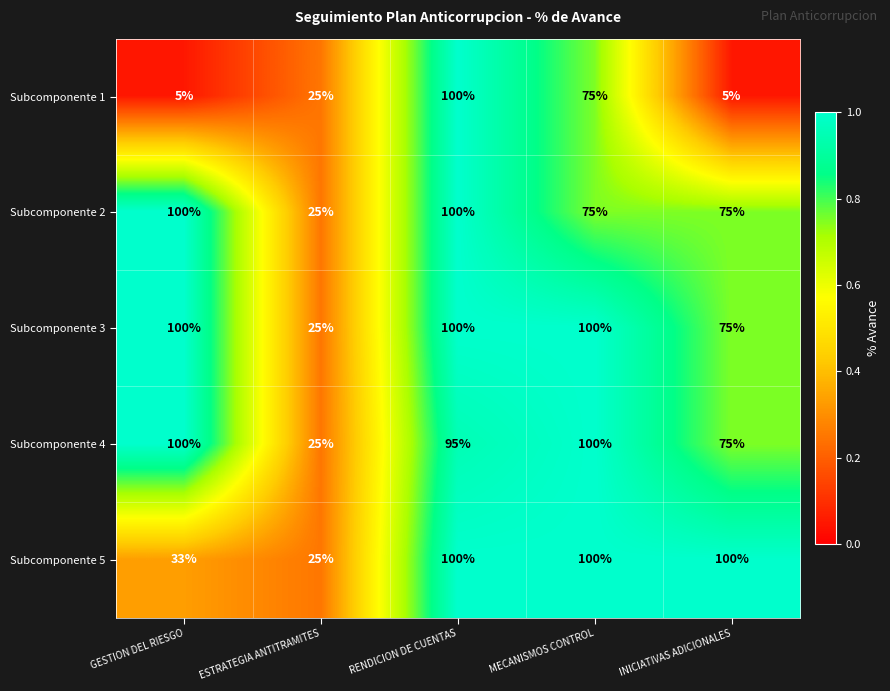

What is the total value across all series at MECANISMOS CONTROL?

450